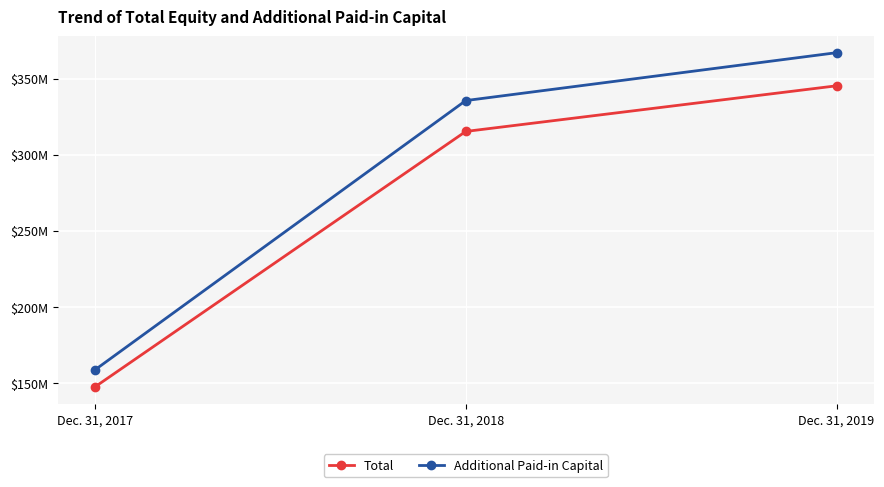

What are all the series names shown in the legend?

Total, Additional Paid-in Capital